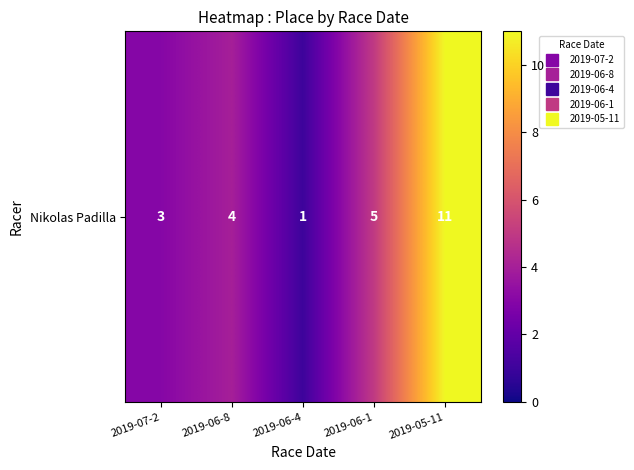

Reading right to left, extract all data points from this chart.

2019-05-11=11	2019-06-1=5	2019-06-4=1	2019-06-8=4	2019-07-2=3